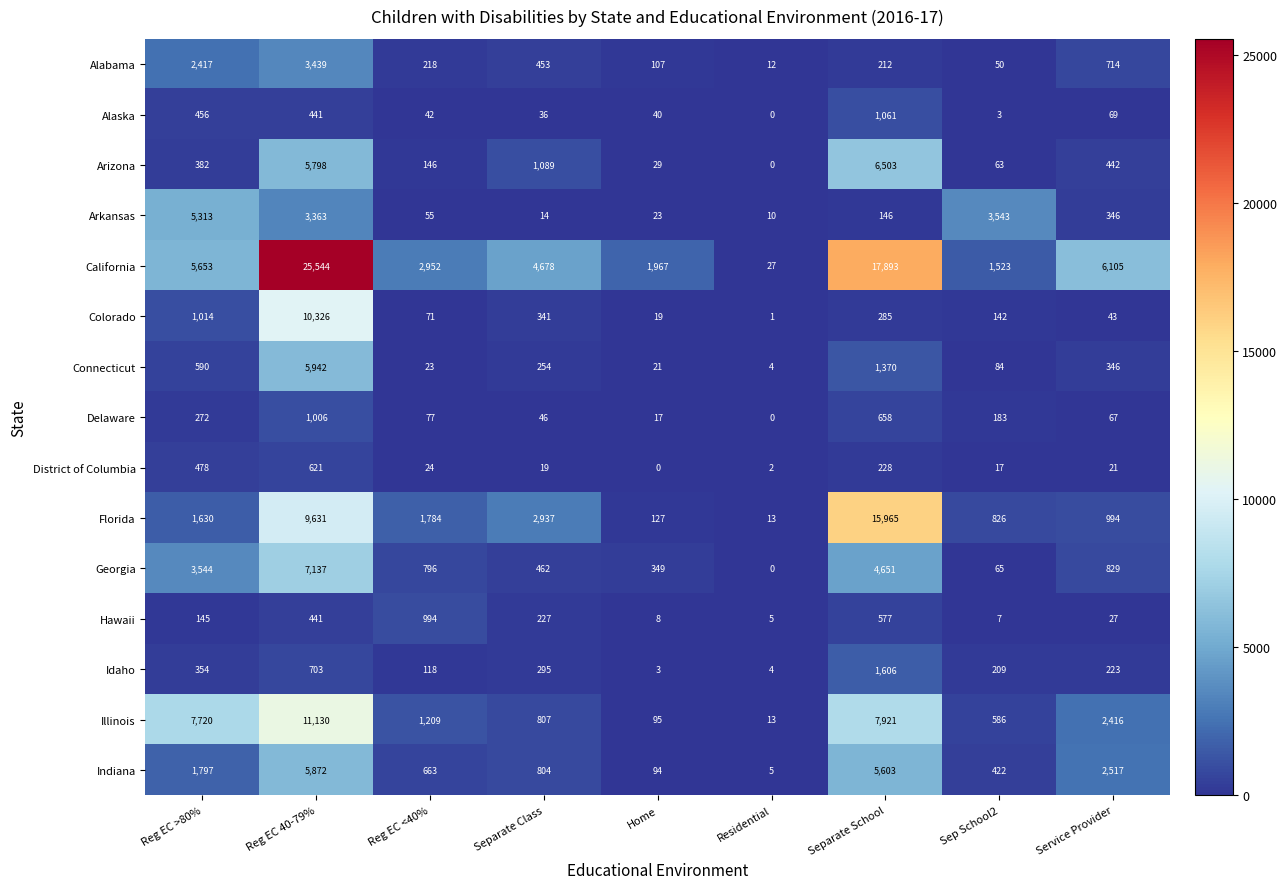

What is the sum of the Indiana values at Reg EC 40-79% and Service Provider?

8389